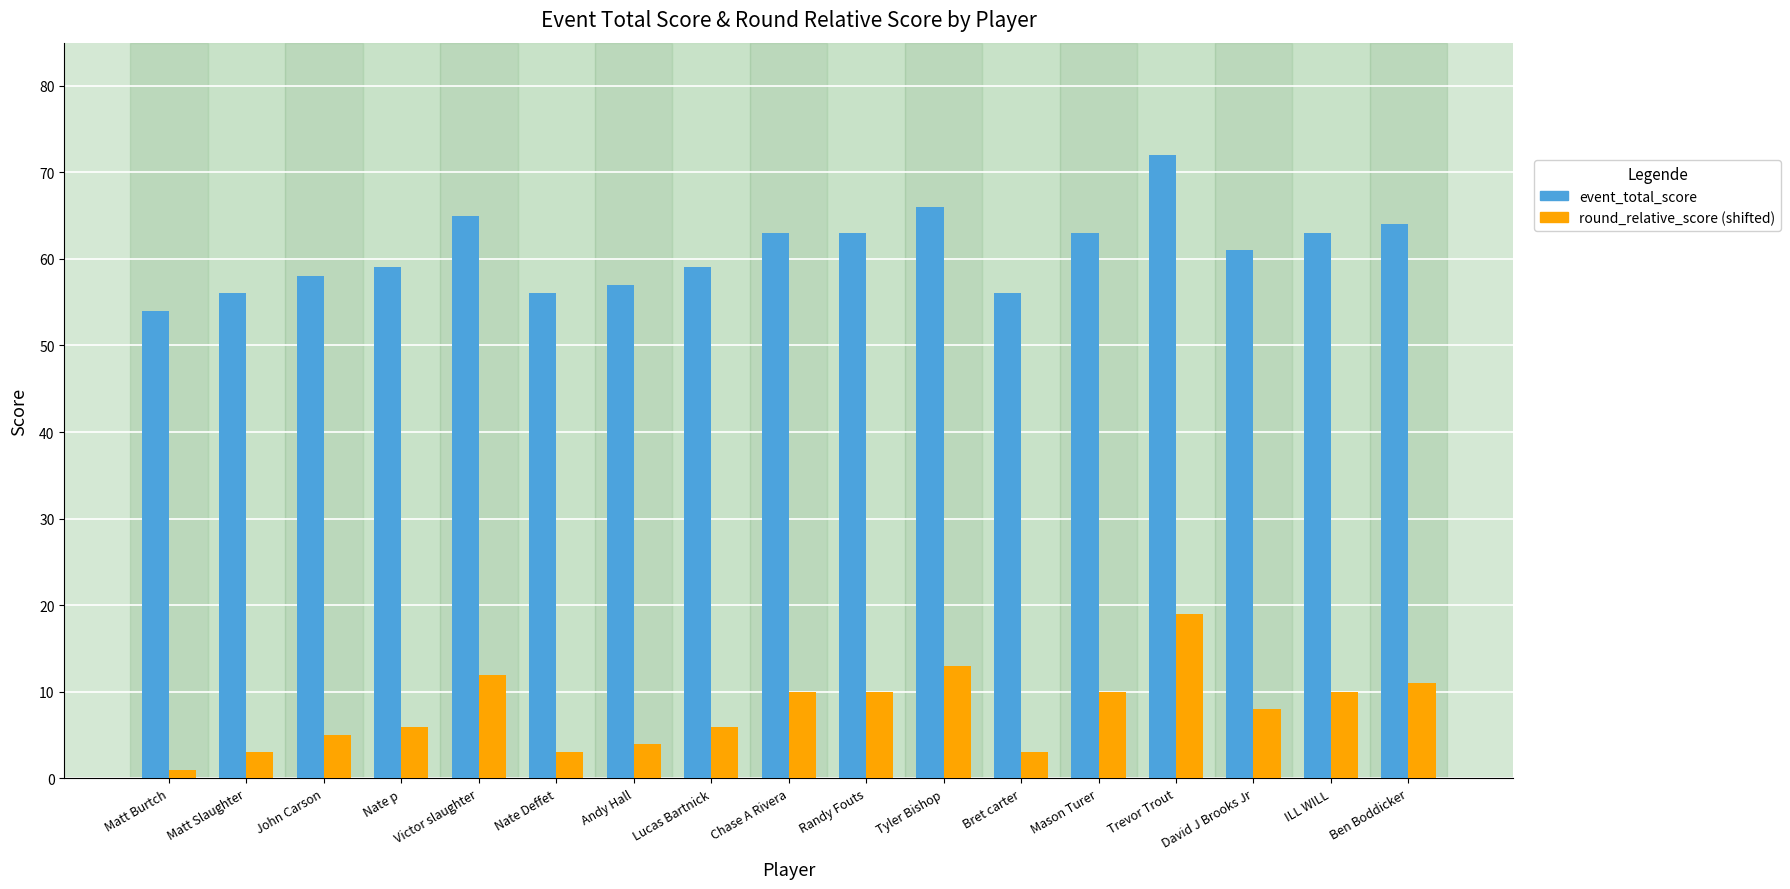

The round_relative_score (shifted) series shows 7 at Tyler Bishop. True or false?

False